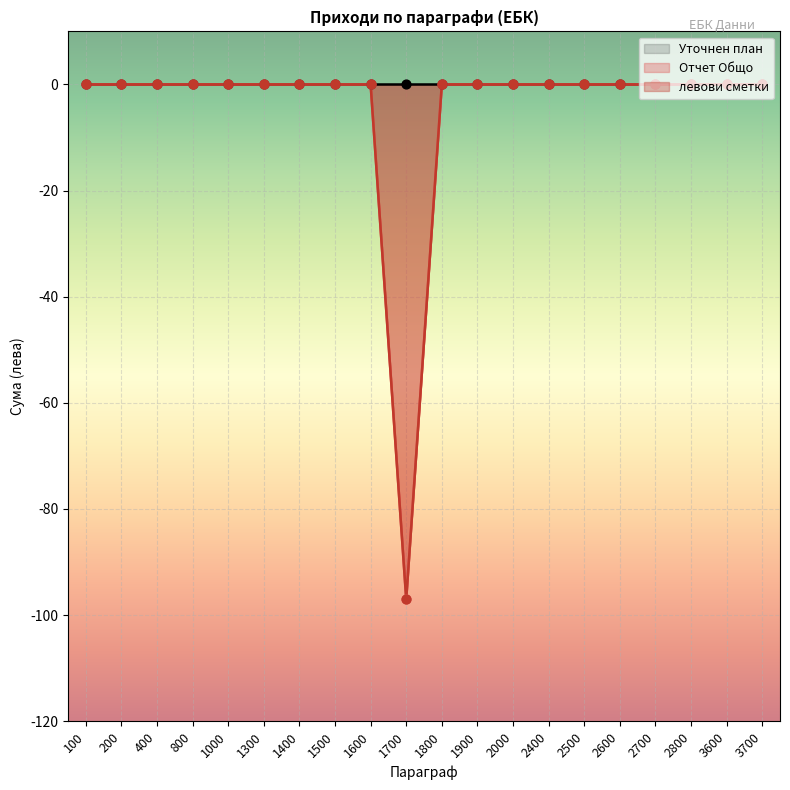

Which series contains the lowest Y value?

Отчет Общо